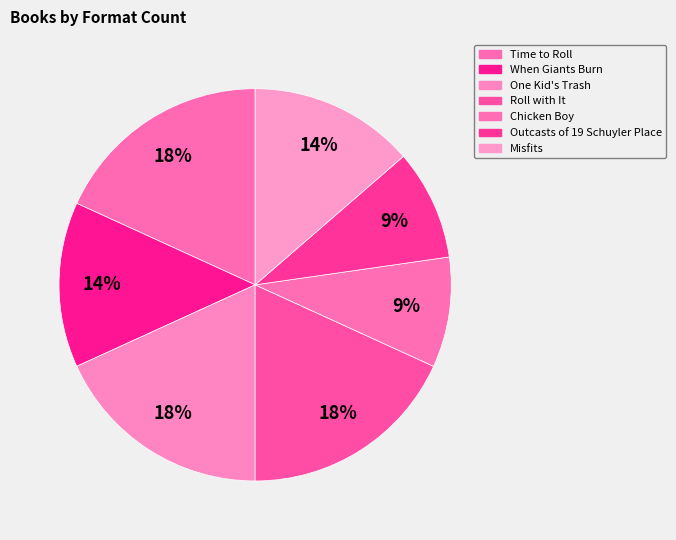

To the nearest percent, what portion does Chicken Boy represent?

9%